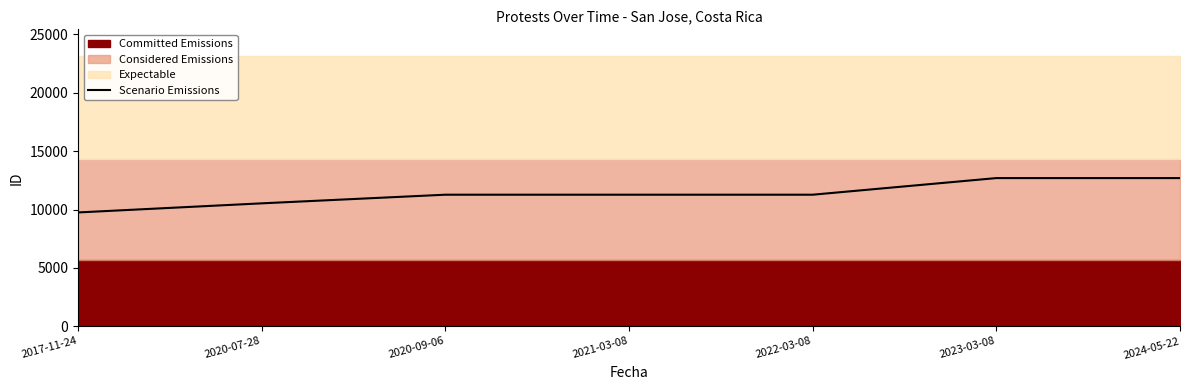

At which category does the chart reach its peak across all series?

2023-03-08